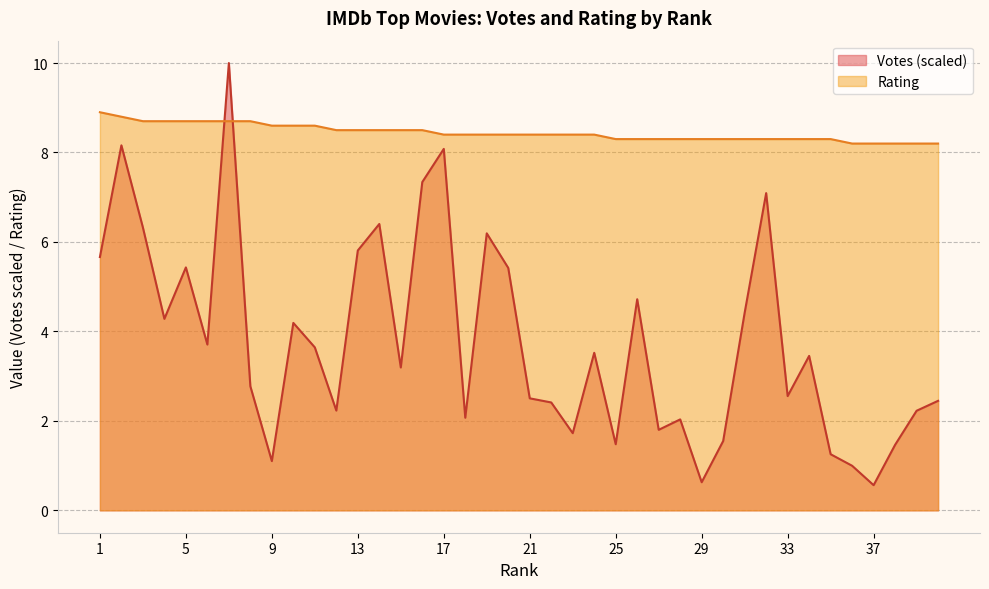

Reading left to right, extract all data points from this chart.

Votes: 1=5.7	2=8.2	3=6.3	4=4.3	5=5.4	6=3.7	7=10.0	8=2.8	9=1.1	10=4.2	11=3.6	12=2.2	13=5.8	14=6.4	15=3.2	16=7.3	17=8.1	18=2.1	19=6.2	20=5.4	21=2.5	22=2.4	23=1.7	24=3.5	25=1.5	26=4.7	27=1.8	28=2.0	29=0.6	30=1.5	31=4.4	32=7.1	33=2.6	34=3.5	35=1.3	36=1.0	37=0.6	38=1.5	39=2.2	40=2.4
Rating: 1=8.9	2=8.8	3=8.7	4=8.7	5=8.7	6=8.7	7=8.7	8=8.7	9=8.6	10=8.6	11=8.6	12=8.5	13=8.5	14=8.5	15=8.5	16=8.5	17=8.4	18=8.4	19=8.4	20=8.4	21=8.4	22=8.4	23=8.4	24=8.4	25=8.3	26=8.3	27=8.3	28=8.3	29=8.3	30=8.3	31=8.3	32=8.3	33=8.3	34=8.3	35=8.3	36=8.2	37=8.2	38=8.2	39=8.2	40=8.2